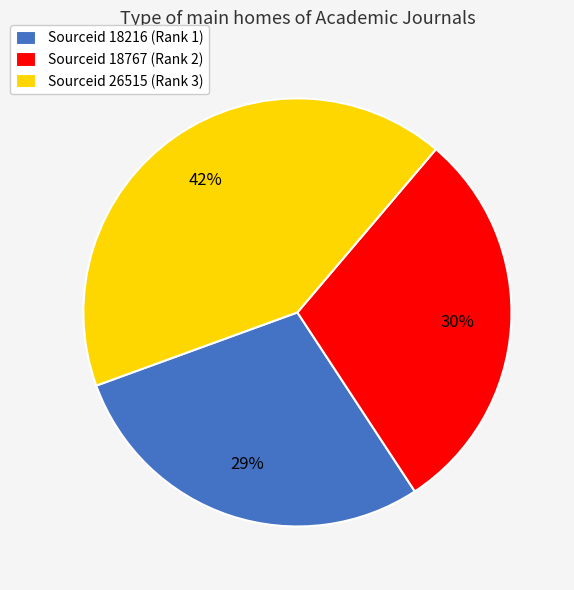

The Sourceid 26515 (Rank 3) slice represents 42% of the pie. True or false?

True